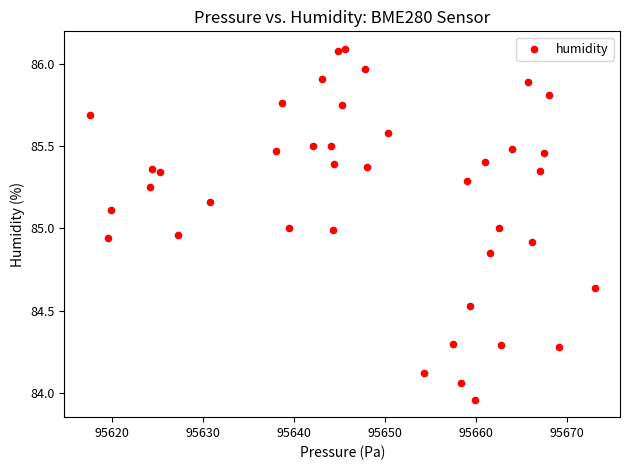

What is the range of Y values (max minus min)?

2.1